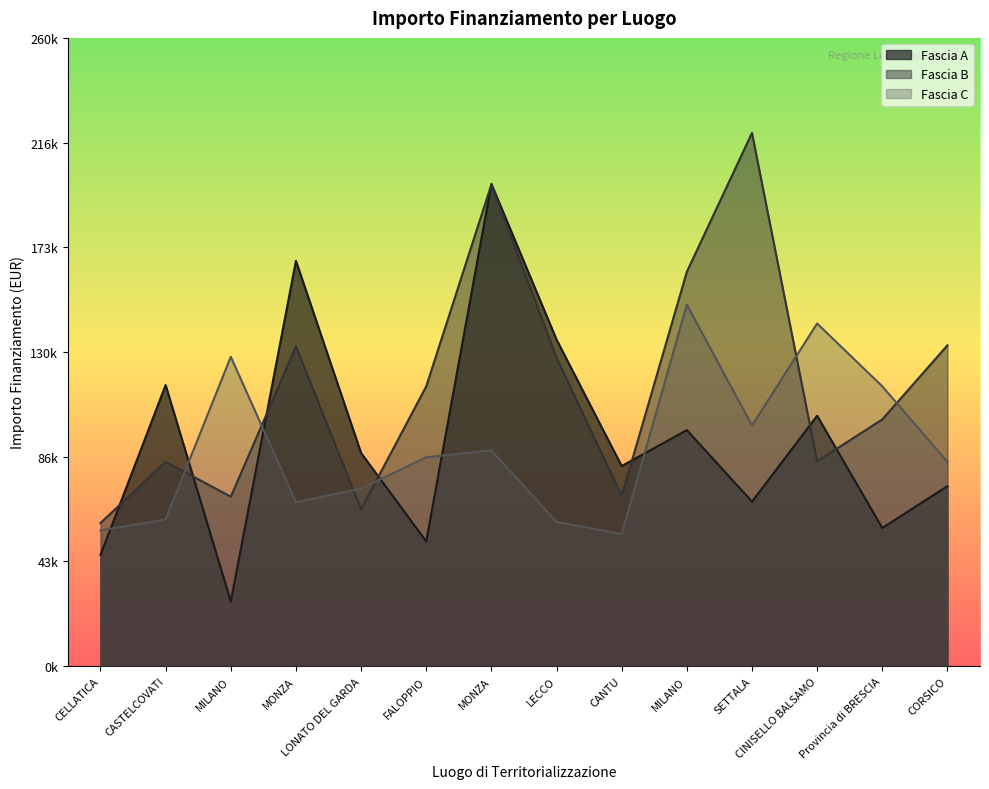

After their last crossing, which series has the higher values: Fascia C or Fascia A?

Fascia C